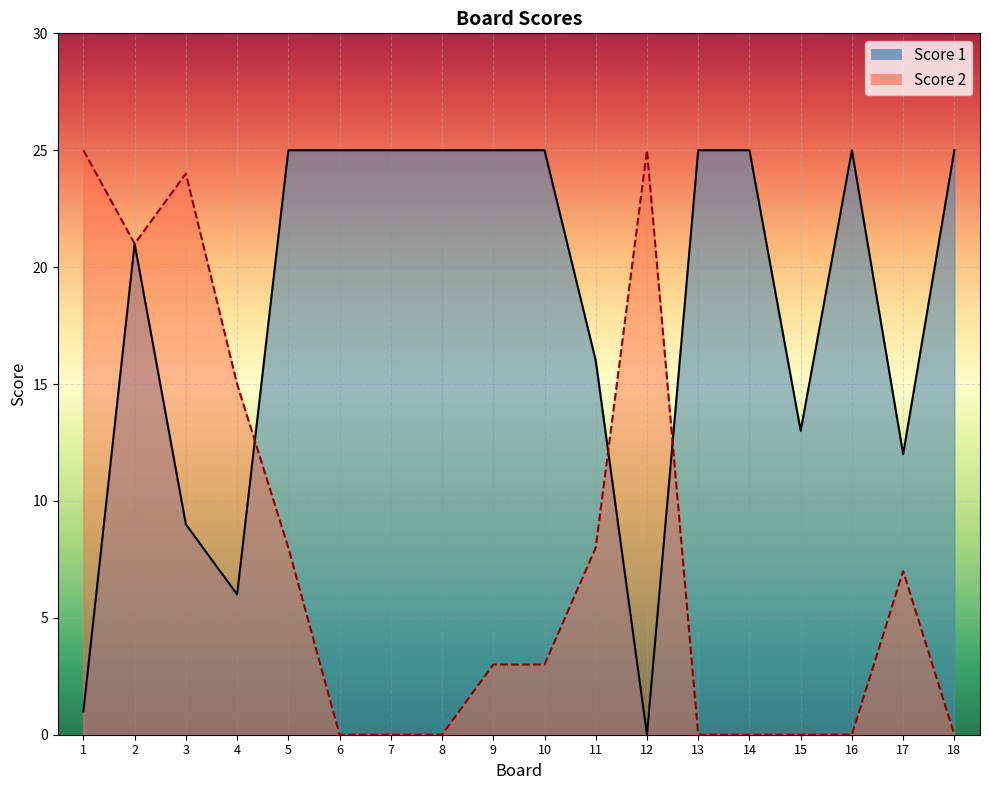

What is the value of the Score 1 point at the 9th from the left?

25